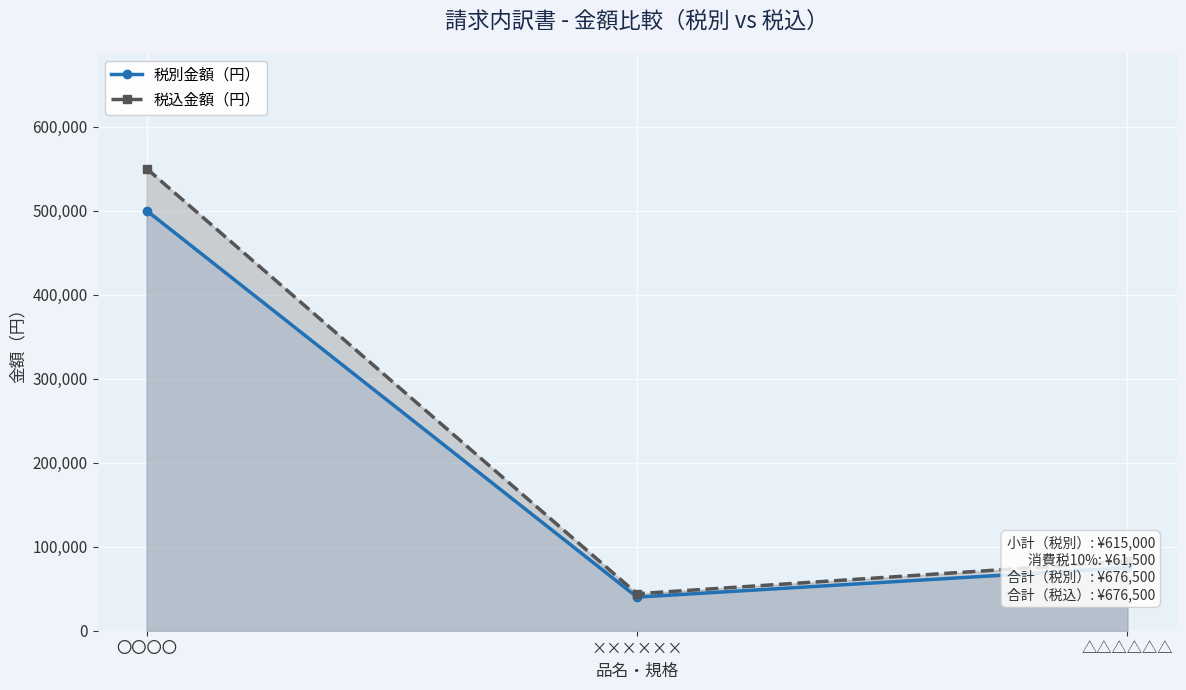

How many lines are shown in the chart?

2